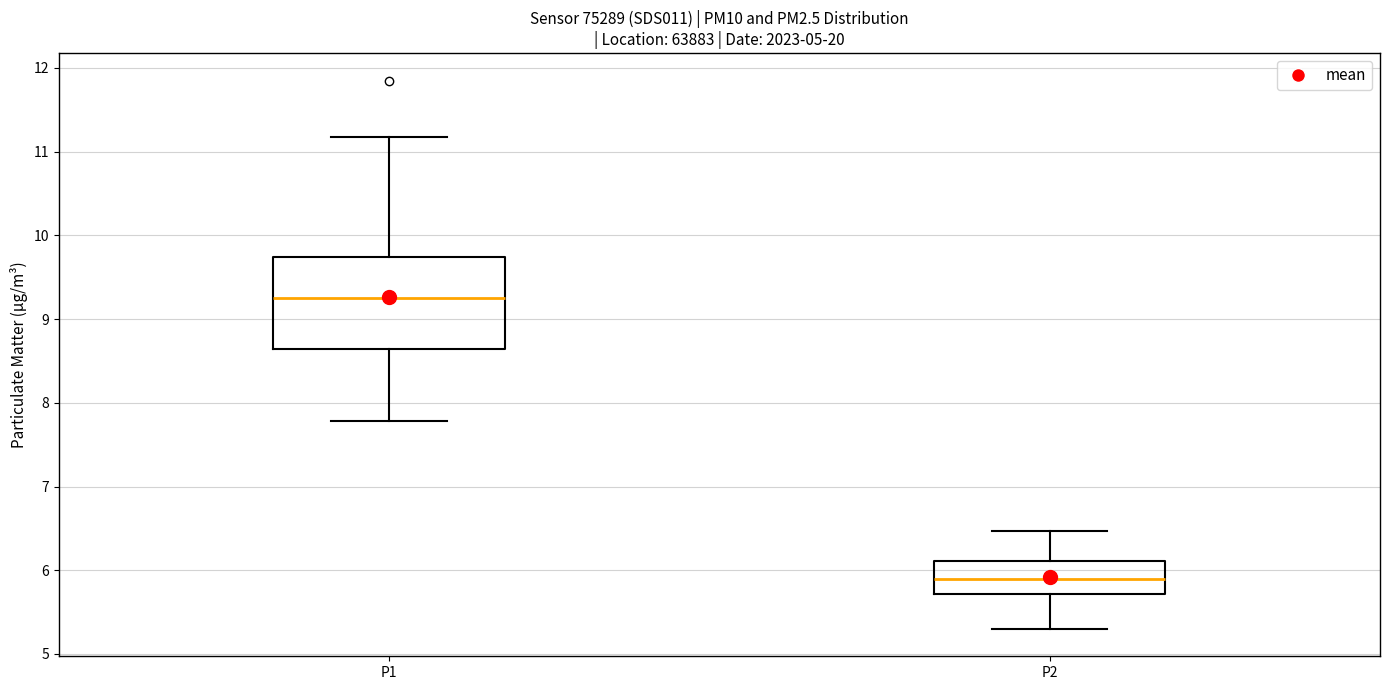

Which box is the tallest, from its lower edge to its upper edge?

P1